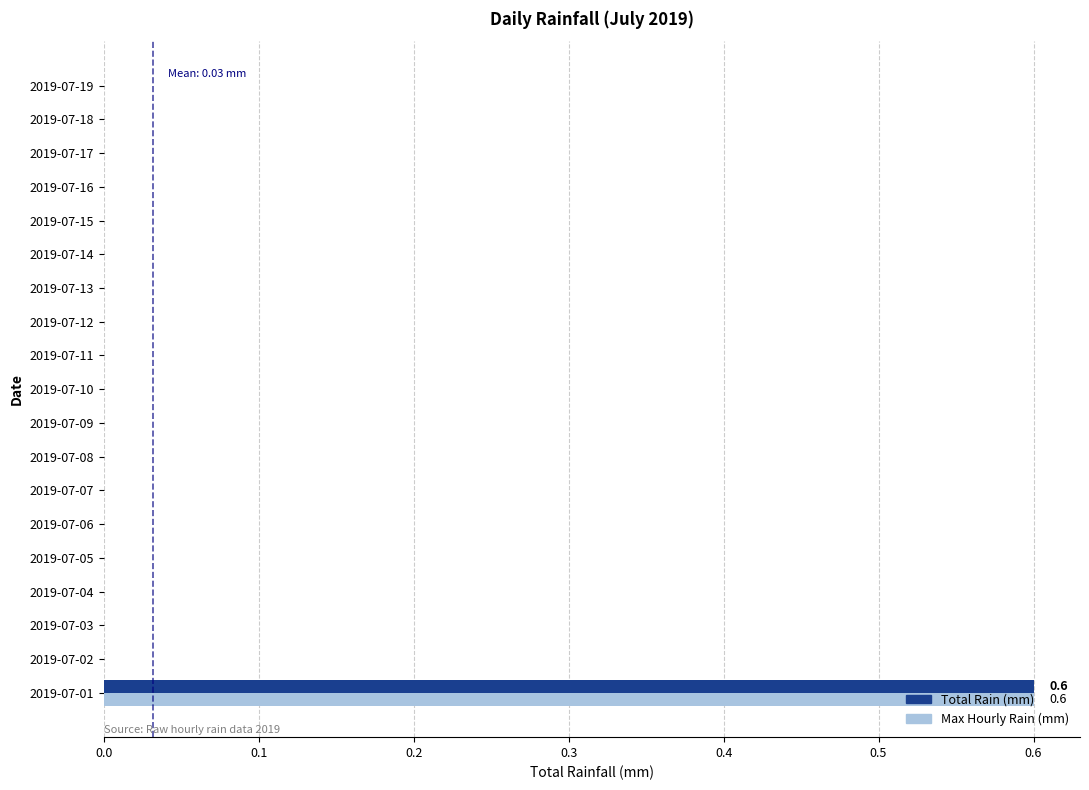

At which category is the sum across all series the highest?

2019-07-01